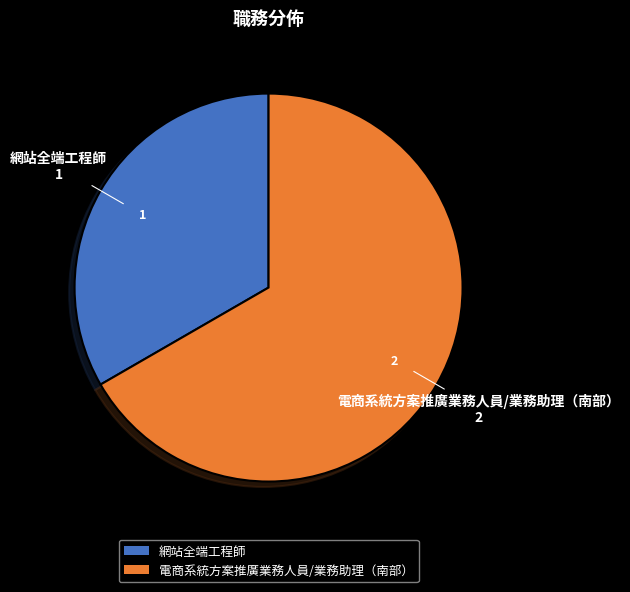

Does 電商系統方案推廣業務人員/業務助理（南部） account for over 50% of the chart?

Yes